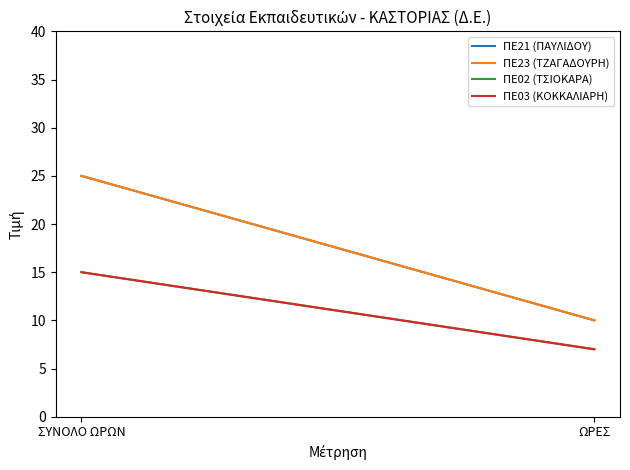

Reading left to right, what are all the values shown in this chart?

ΠΕ21 (ΠΑΥΛΙΔΟΥ): ΣΥΝΟΛΟ ΩΡΩΝ=25	ΩΡΕΣ=10
ΠΕ23 (ΤΖΑΓΑΔΟΥΡΗ): ΣΥΝΟΛΟ ΩΡΩΝ=25	ΩΡΕΣ=10
ΠΕ02 (ΤΣΙΟΚΑΡΑ): ΣΥΝΟΛΟ ΩΡΩΝ=15	ΩΡΕΣ=7
ΠΕ03 (ΚΟΚΚΑΛΙΑΡΗ): ΣΥΝΟΛΟ ΩΡΩΝ=15	ΩΡΕΣ=7